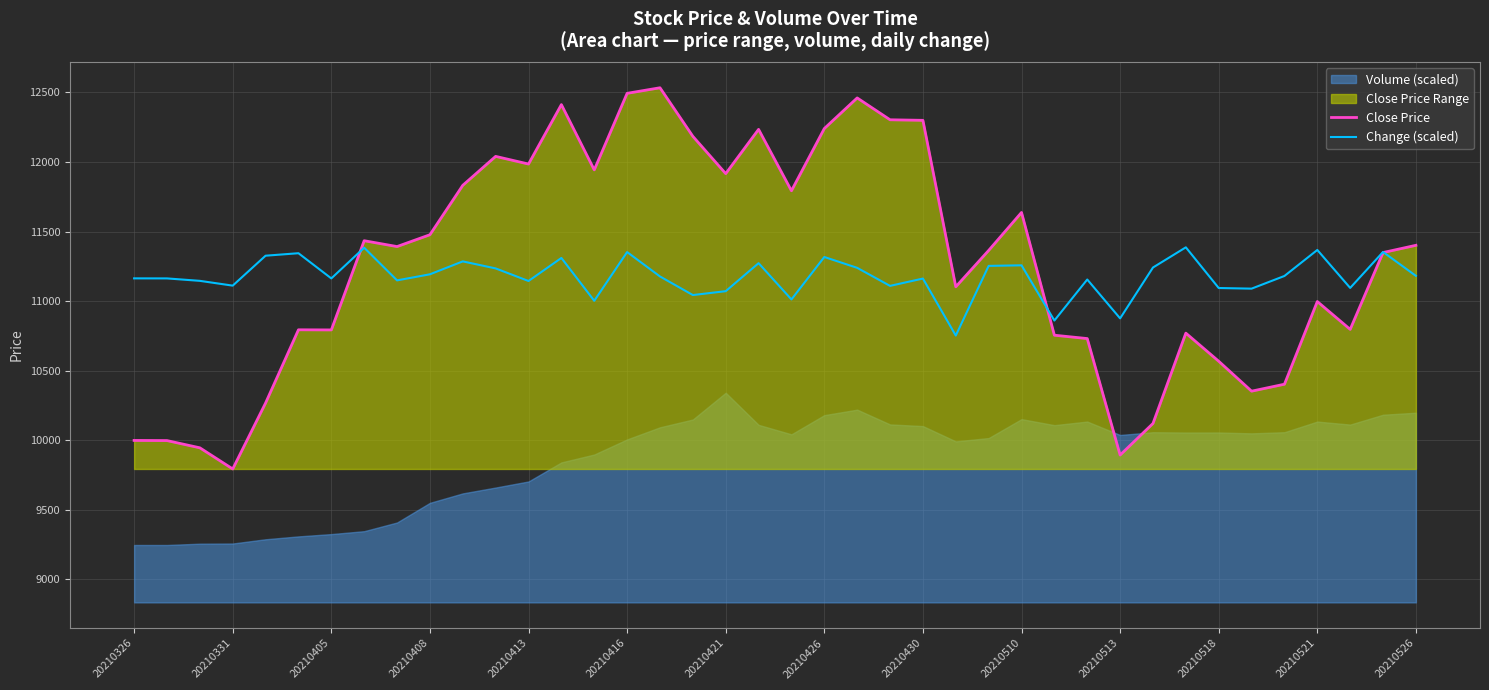

The Close Price series shows 11916.0 at 20210421. True or false?

True